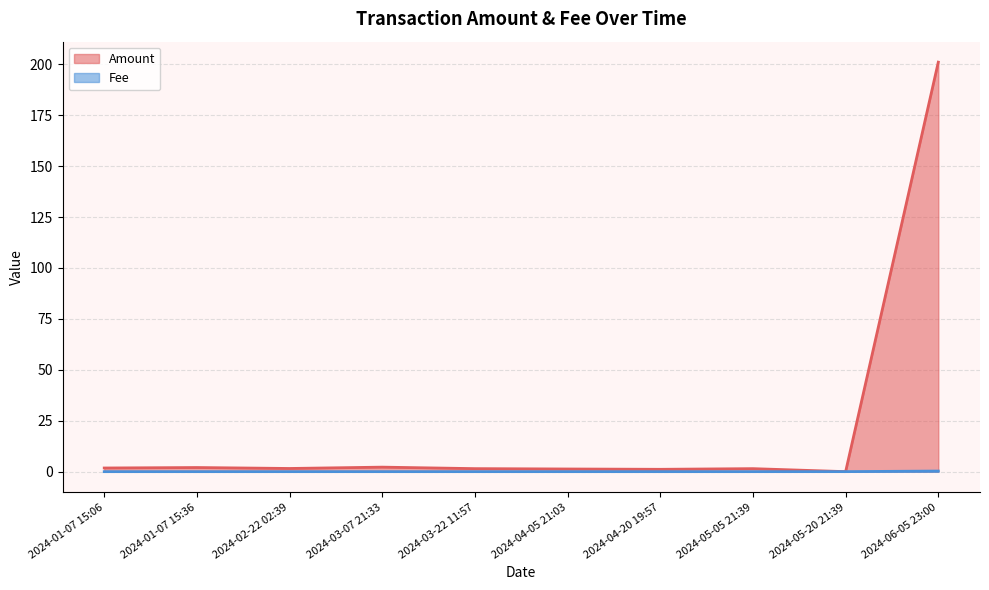

What is the difference between the second highest and minimum values in the Amount series?

2.2